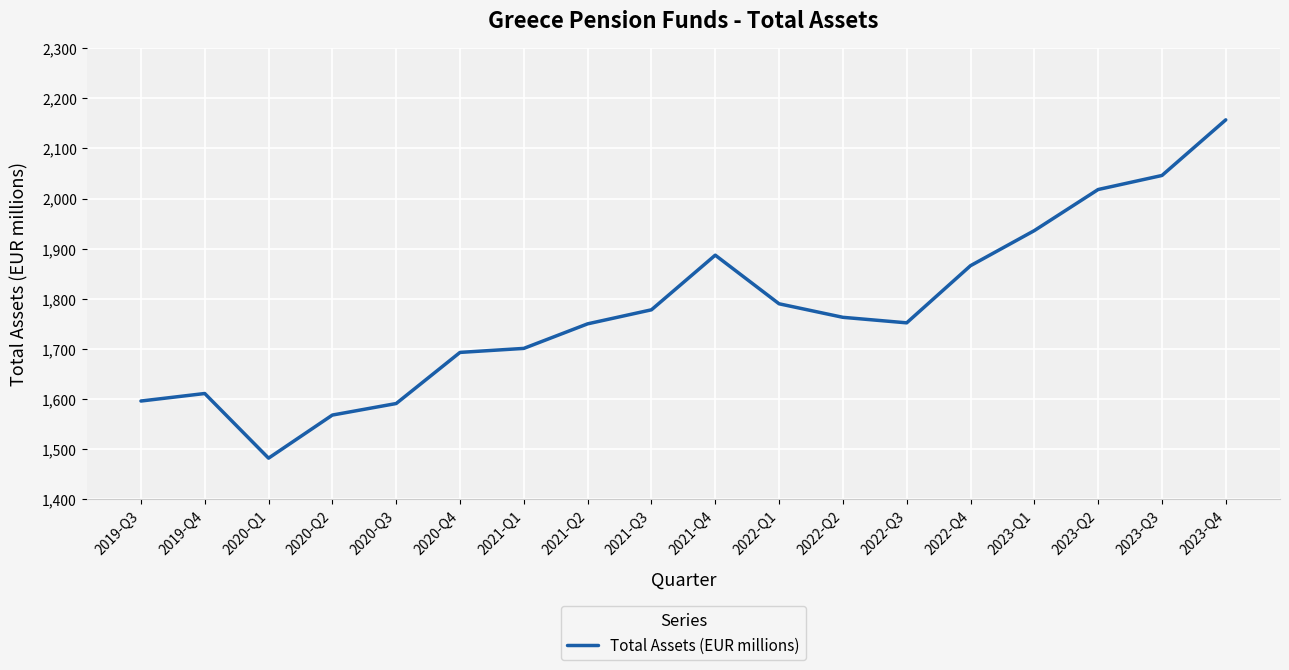

Approximately how many times larger is the value at 2023-Q2 compared to 2022-Q3?

1.2